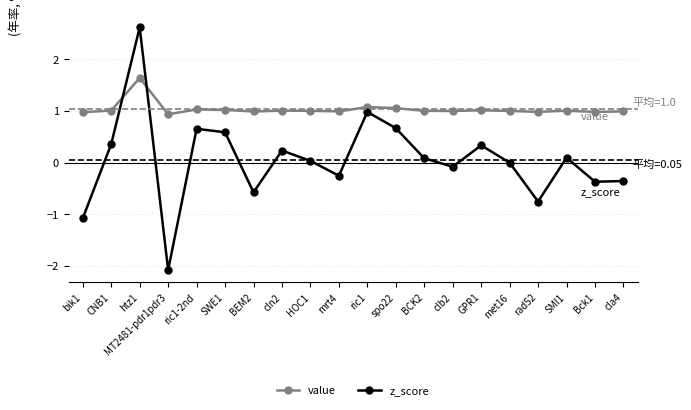

Is the value of z_score at clb2 greater than the value of value at Bck1?

No